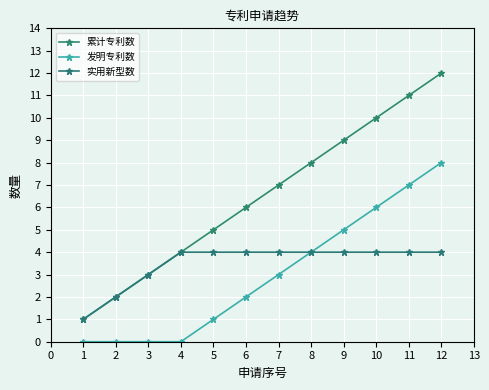

Which category has the highest value across all series?

12